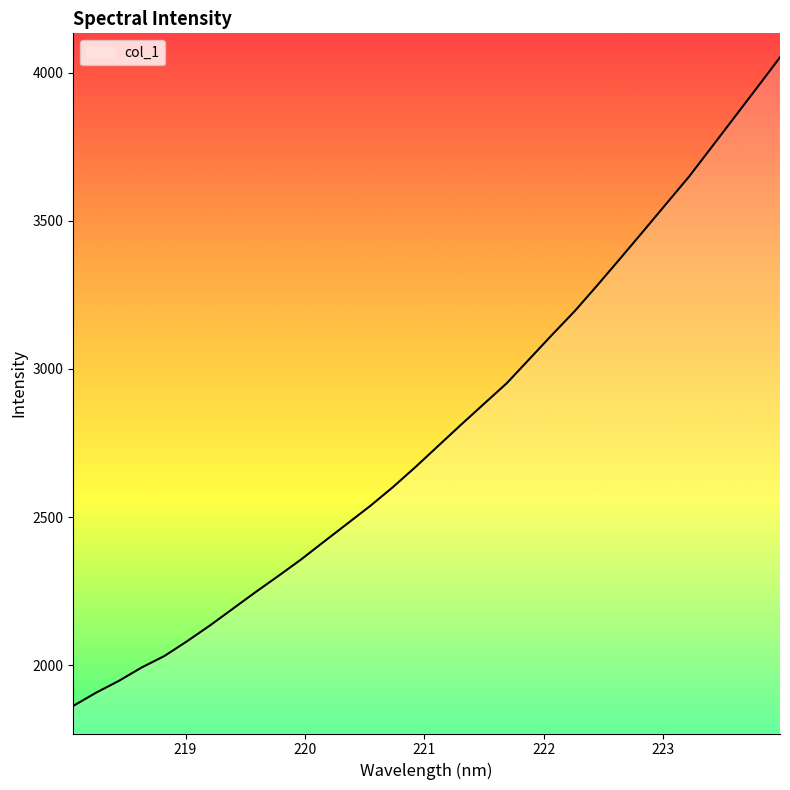

What is the sum of all values?

89419.7